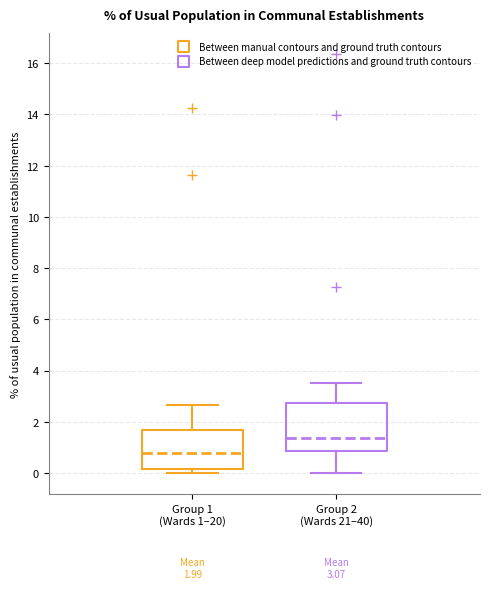

Which box is the tallest, from its lower edge to its upper edge?

Group 2 (Wards 21–40)